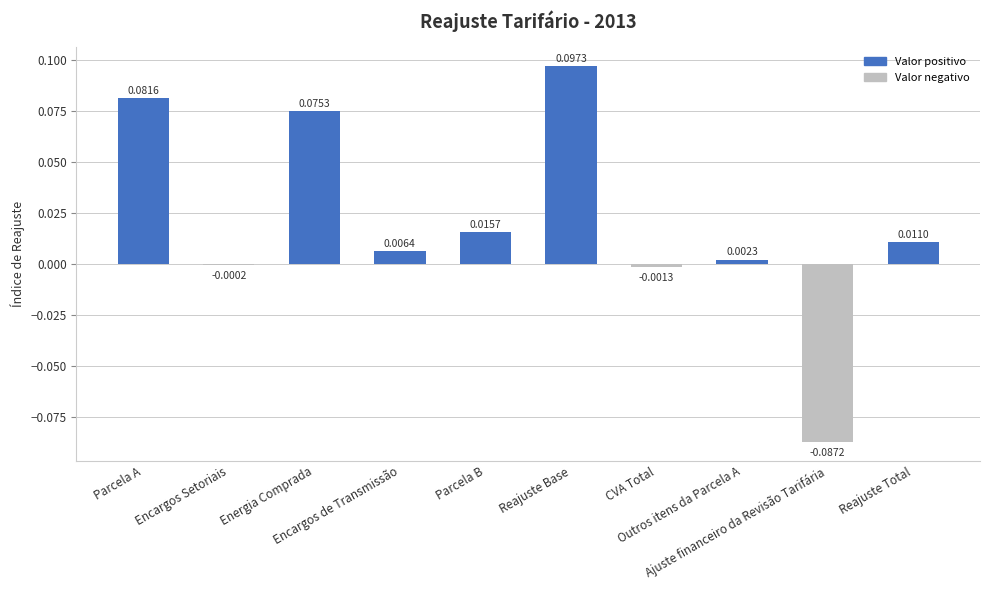

How many data points are above 0?

7